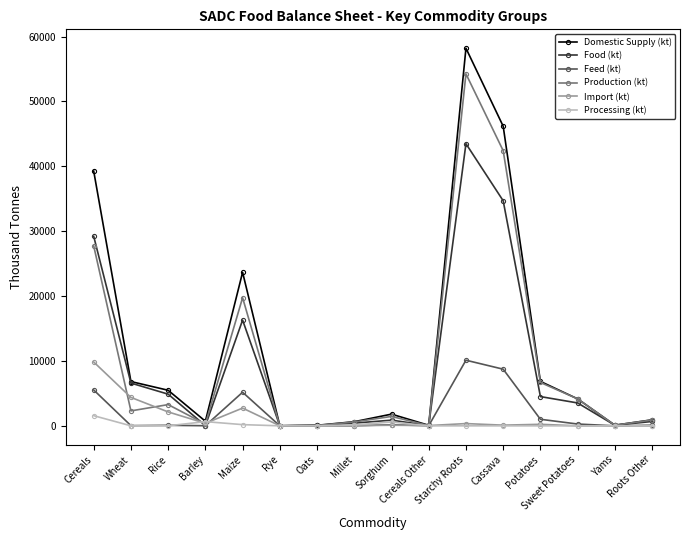

What is the difference between the maximum and minimum values in the Feed (kt) series?

10114